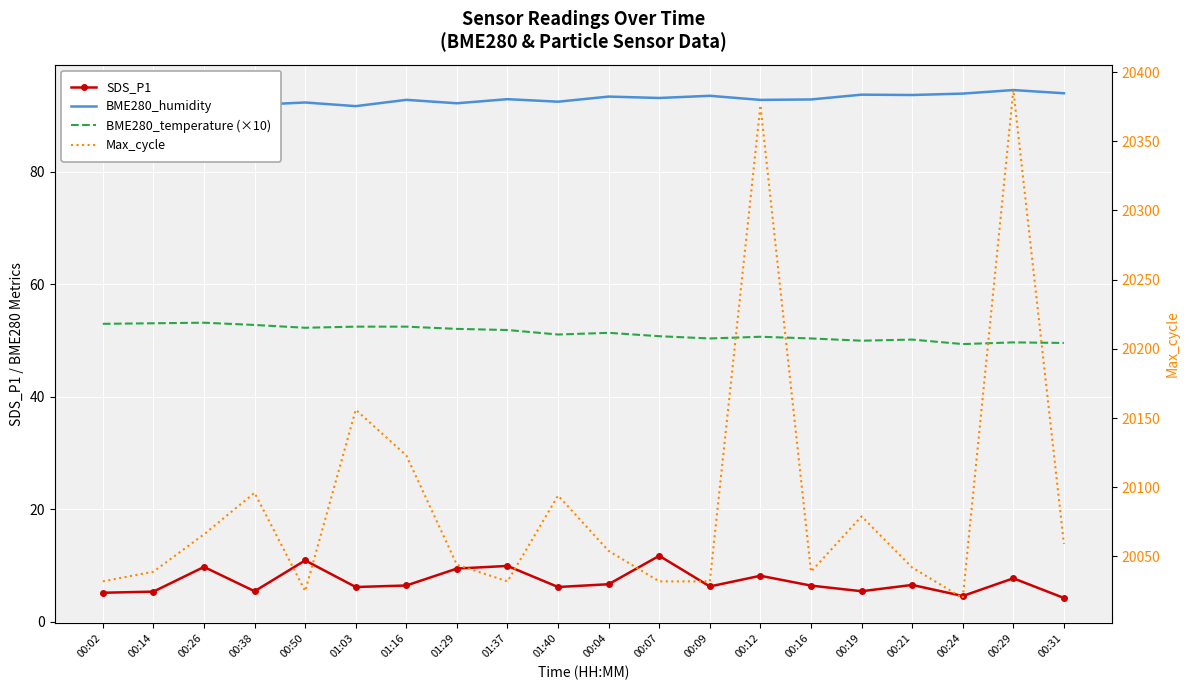

True or false: SDS_P1 and Max_cycle cross at least once.

False